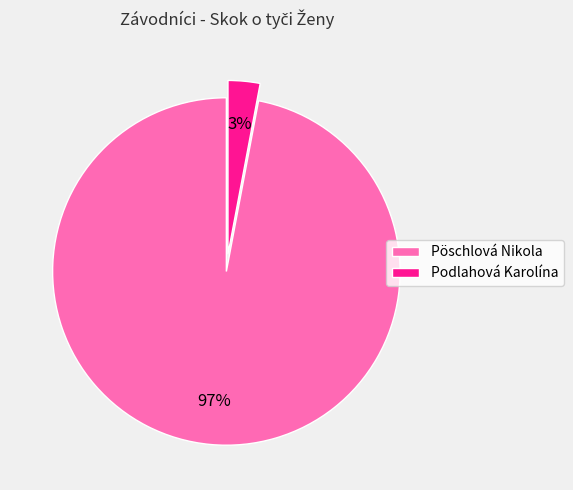

To the nearest percent, what portion does Pöschlová Nikola represent?

97%